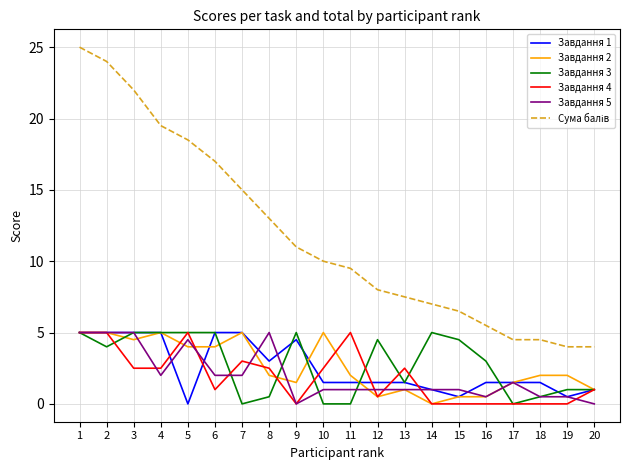

Which label corresponds to the largest value in the chart?

1